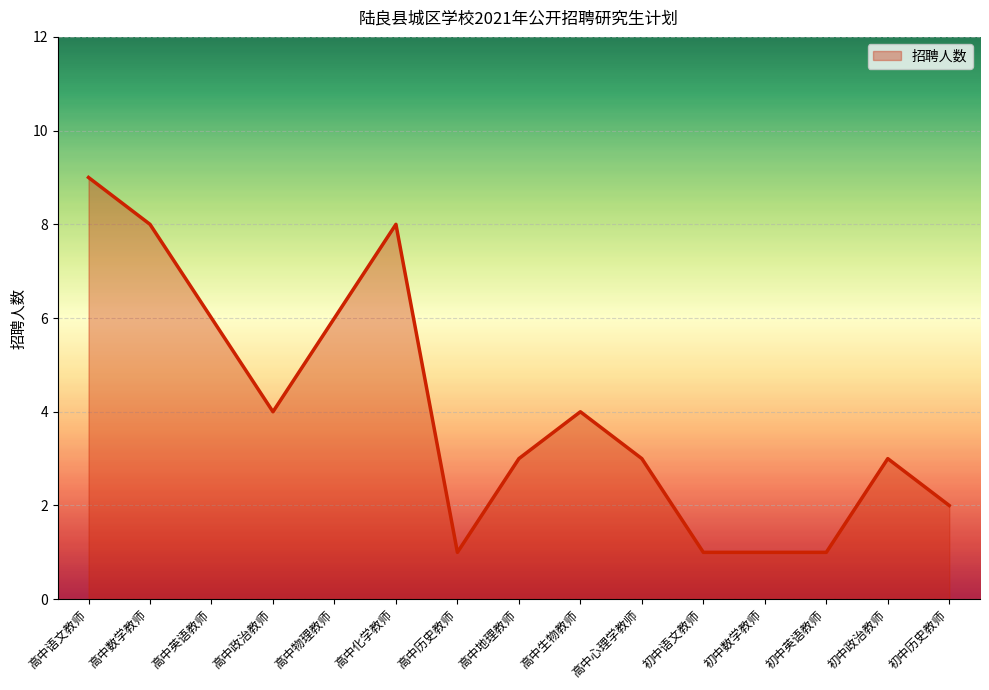

What is the difference between the maximum and minimum values?

8